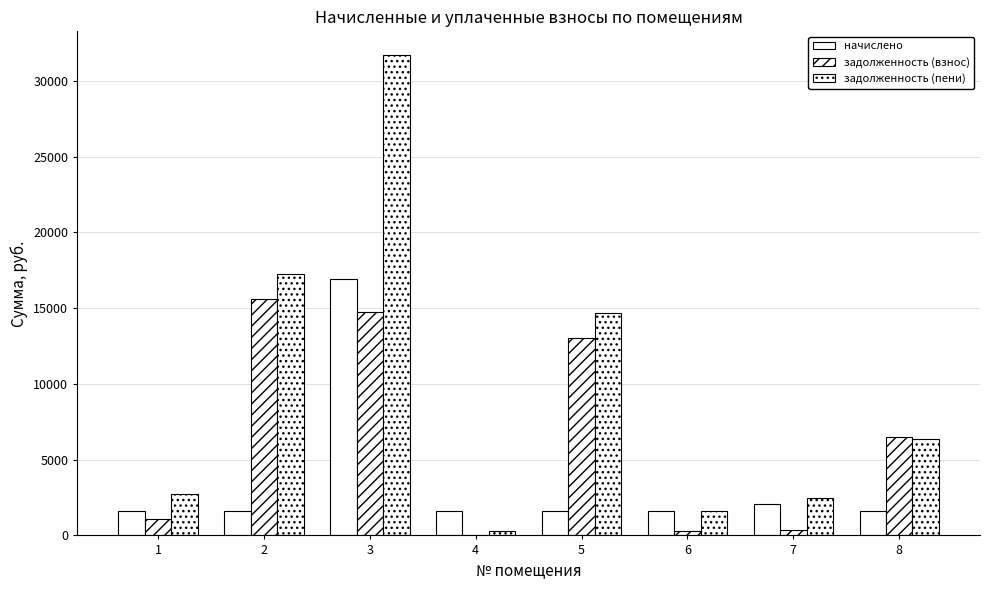

Which label corresponds to the largest value in the chart?

3